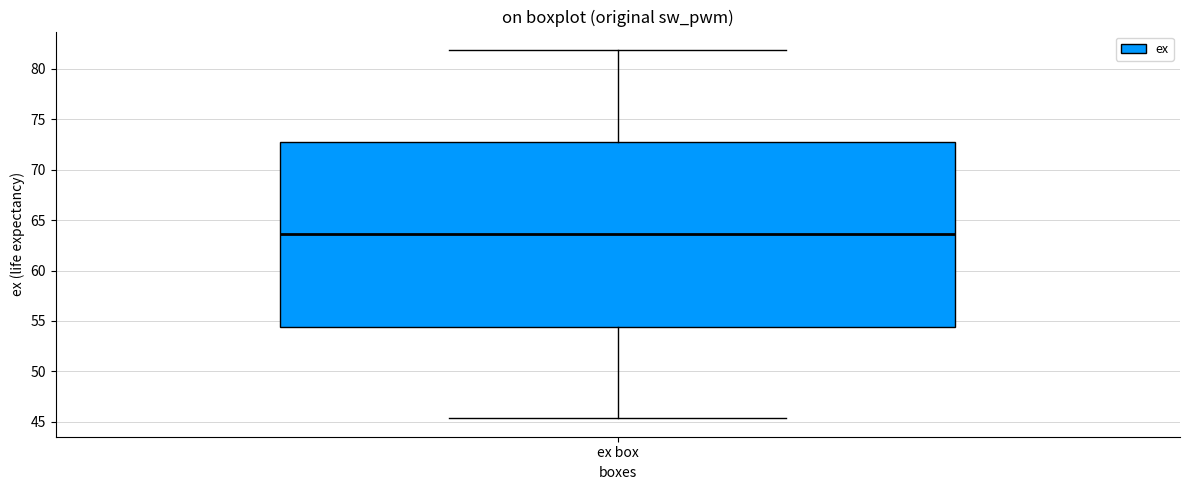

Read this box plot against the y-axis: the position of the median line, the range covered by the box, and the ends of both whiskers. The values are not printed on the chart, so give them approximately, as read against the axis.

median 63.5, box 54.5 to 73.0, whiskers 45.5 to 82.0